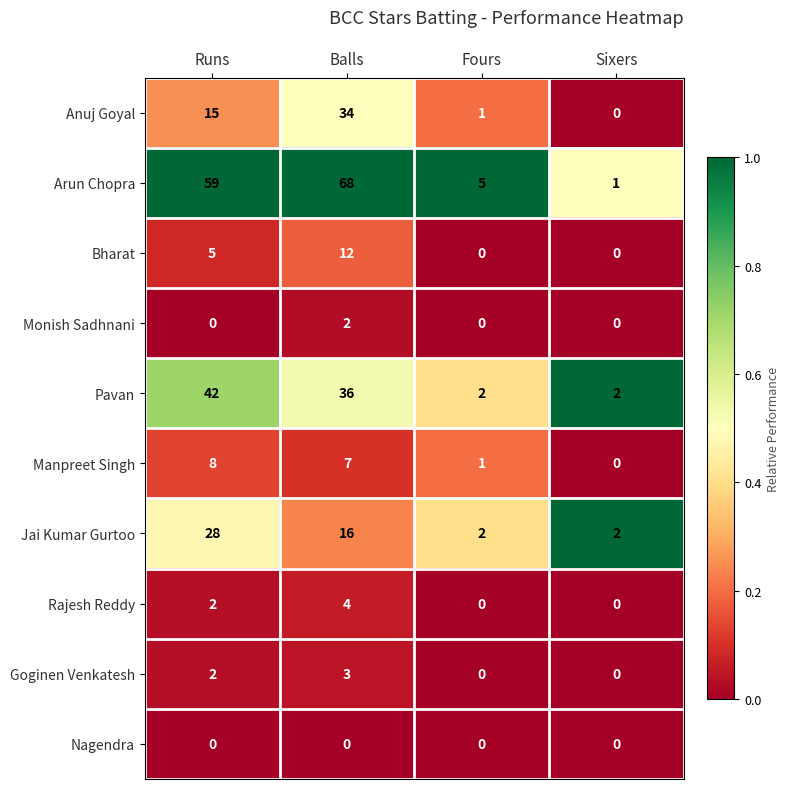

List the series in order of their peak value, lowest first.

Nagendra, Monish Sadhnani, Goginen Venkatesh, Rajesh Reddy, Manpreet Singh, Bharat, Jai Kumar Gurtoo, Anuj Goyal, Pavan, Arun Chopra